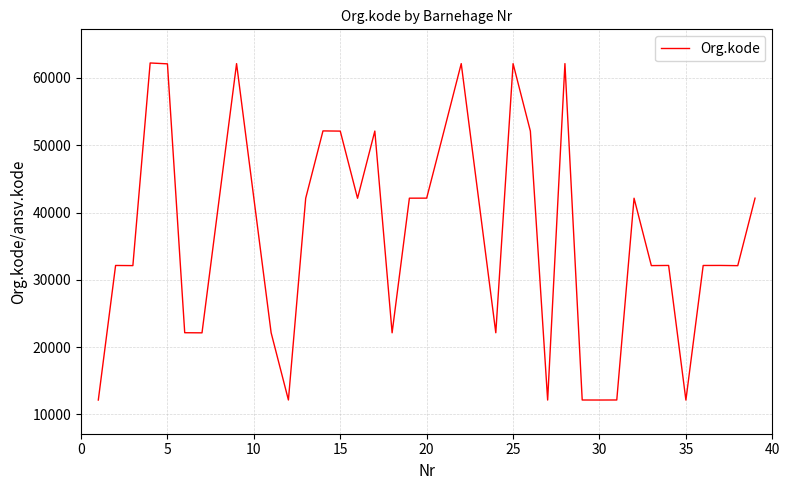

What is the difference between the maximum and minimum values?

50107